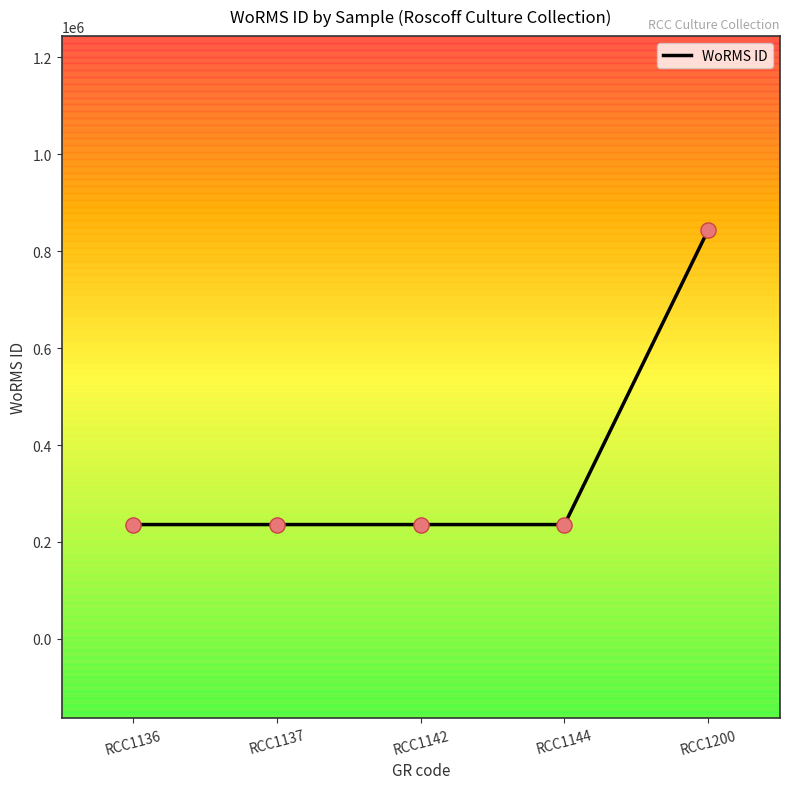

Approximately how many times larger is the value at RCC1142 compared to RCC1136?

1.0